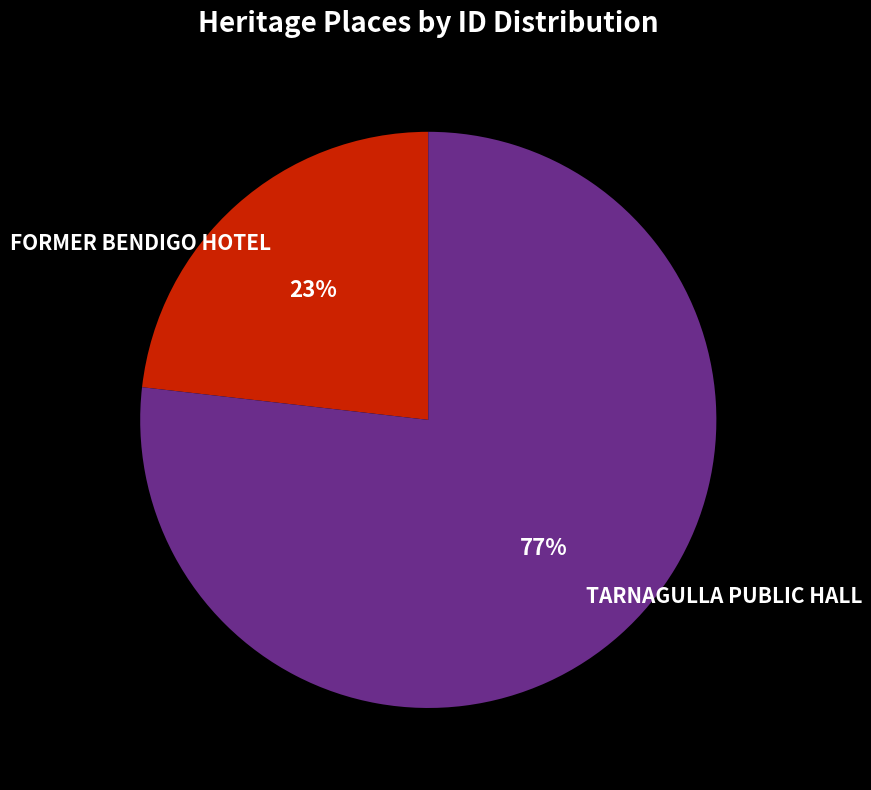

Which has a higher value, FORMER BENDIGO HOTEL or TARNAGULLA PUBLIC HALL?

TARNAGULLA PUBLIC HALL